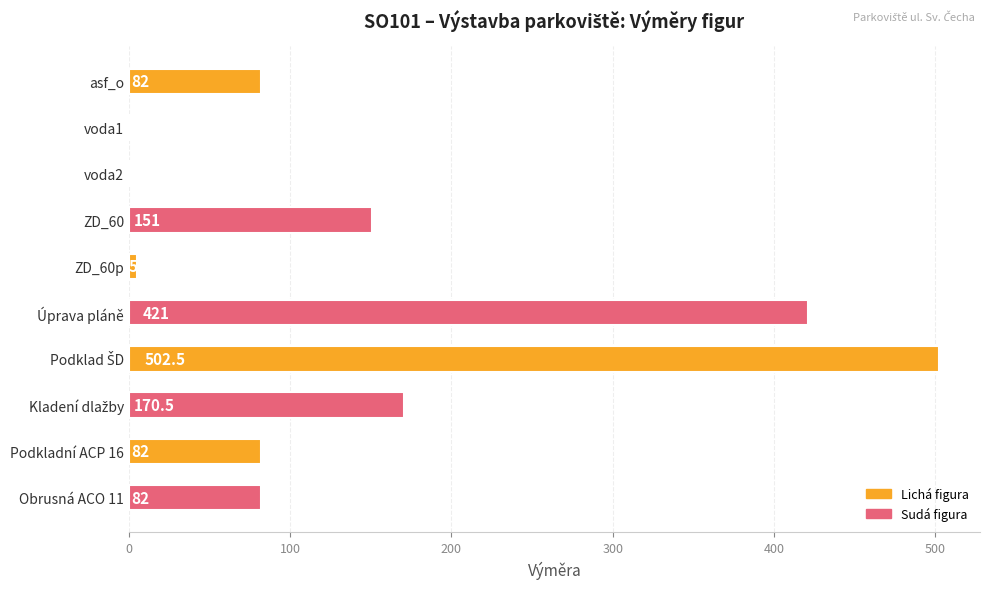

What is the change in value from asf_o to ZD_60p?

-77.0